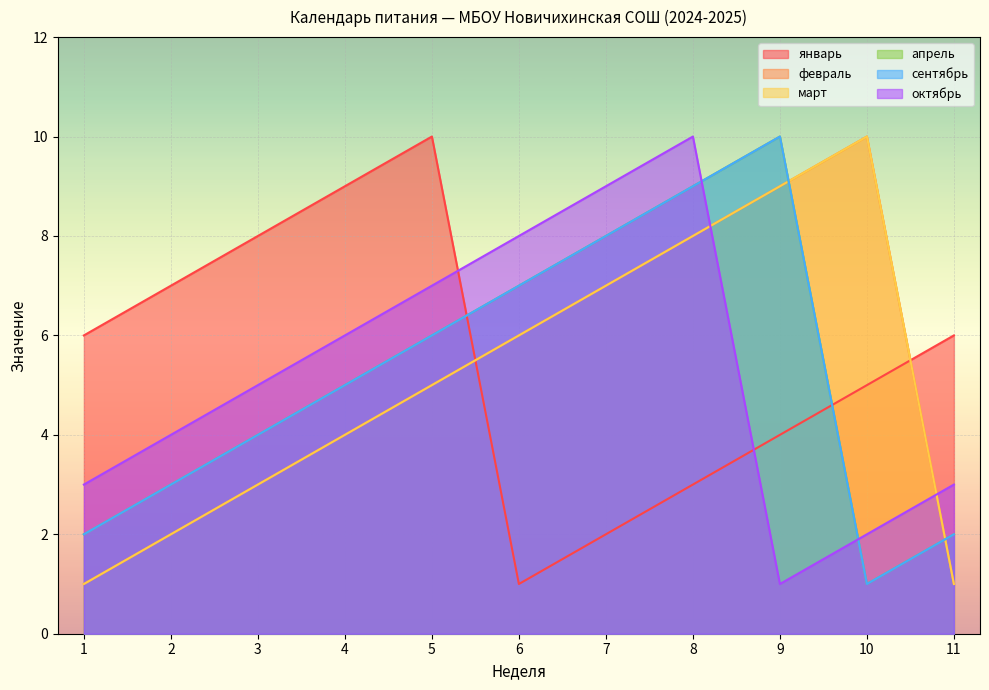

Which label corresponds to the largest value in the chart?

5